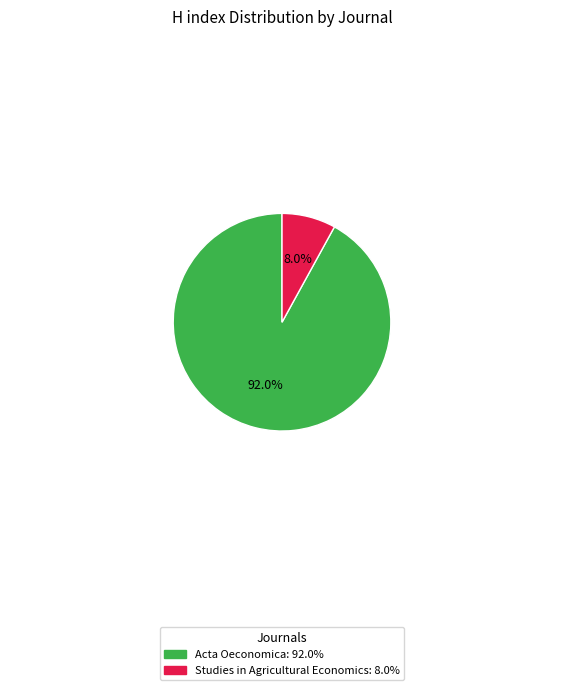

Which category has the biggest portion of the pie?

Acta Oeconomica